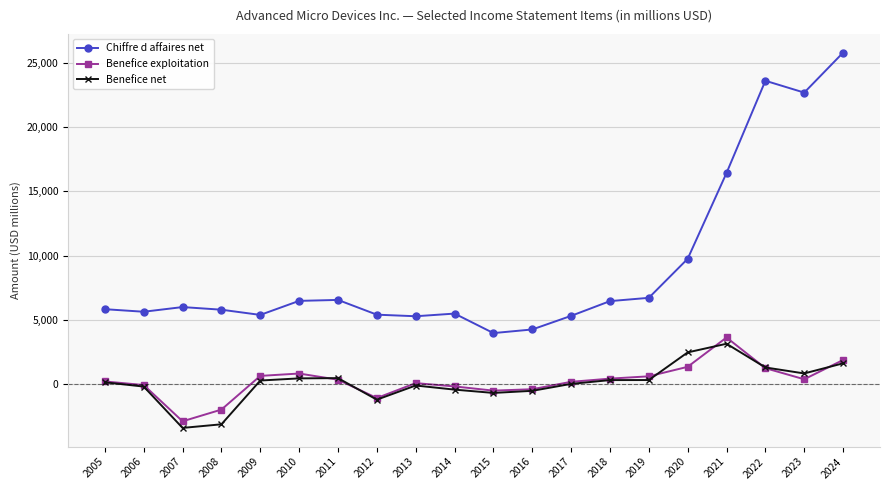

Is it true that Chiffre d affaires net equals 5329 at 2017?

True